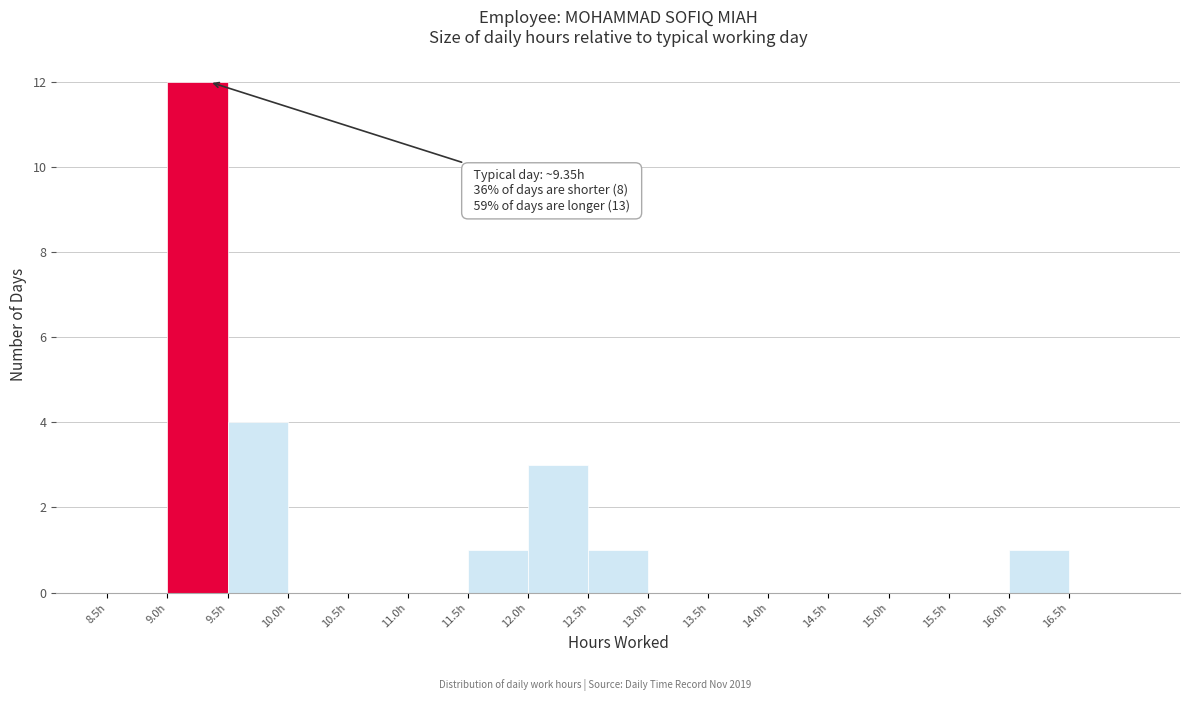

Over which range of the x-axis is the bar tallest?

9.0 to 9.5